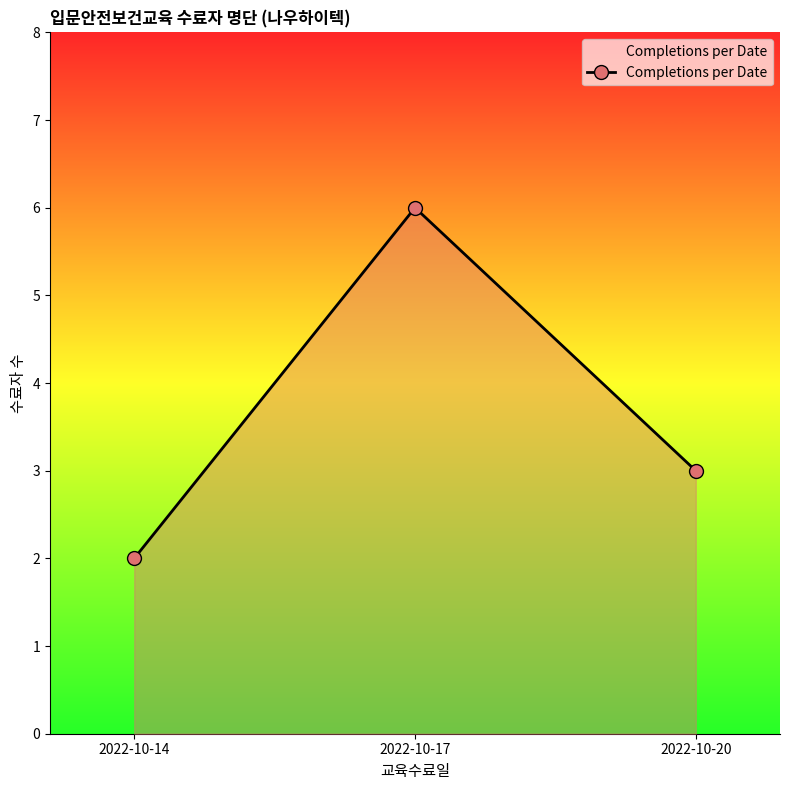

How many lines are shown in the chart?

1